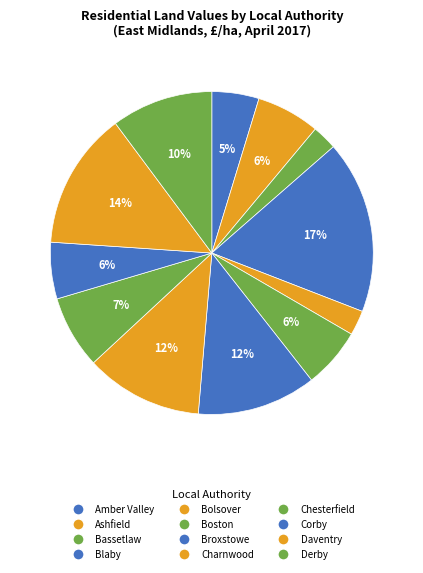

To the nearest percent, what portion does Amber Valley represent?

5%